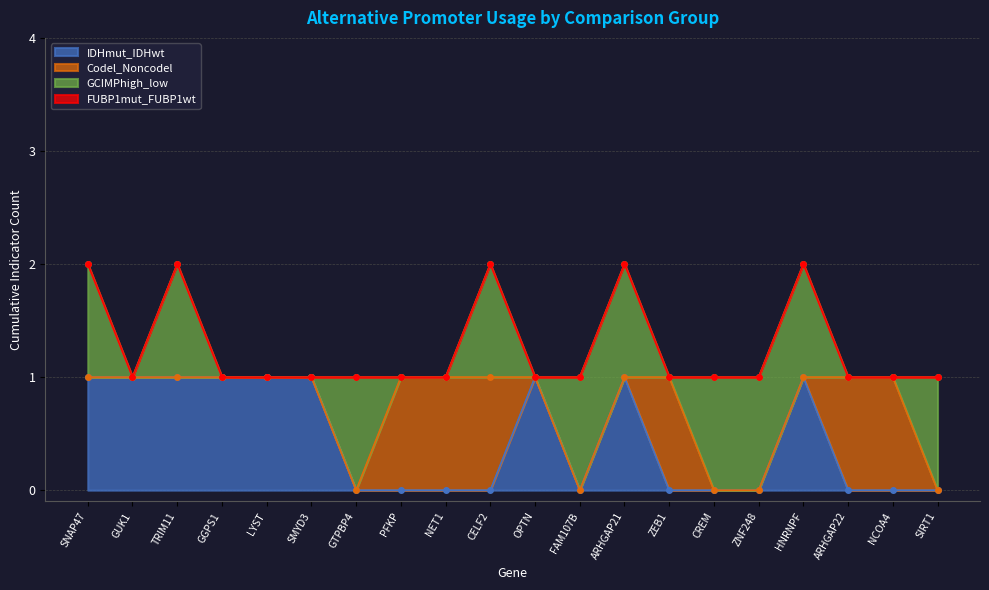

Reading right to left, list all the values displayed in this chart.

IDHmut_IDHwt: 19=0	18=0	17=0	16=1	15=0	14=0	13=0	12=1	11=0	10=1	9=0	8=0	7=0	6=0	5=1	4=1	FUBP1mut_FUBP1wt=1	GCIMPhigh_low=1	Codel_Noncodel=1	IDHmut_IDHwt=1
Codel_Noncodel: 19=0	18=1	17=1	16=0	15=0	14=0	13=1	12=0	11=0	10=0	9=1	8=1	7=1	6=0	5=0	4=0	FUBP1mut_FUBP1wt=0	GCIMPhigh_low=0	Codel_Noncodel=0	IDHmut_IDHwt=0
GCIMPhigh_low: 19=1	18=0	17=0	16=1	15=1	14=1	13=0	12=1	11=1	10=0	9=1	8=0	7=0	6=1	5=0	4=0	FUBP1mut_FUBP1wt=0	GCIMPhigh_low=1	Codel_Noncodel=0	IDHmut_IDHwt=1
FUBP1mut_FUBP1wt: 19=0	18=0	17=0	16=0	15=0	14=0	13=0	12=0	11=0	10=0	9=0	8=0	7=0	6=0	5=0	4=0	FUBP1mut_FUBP1wt=0	GCIMPhigh_low=0	Codel_Noncodel=0	IDHmut_IDHwt=0